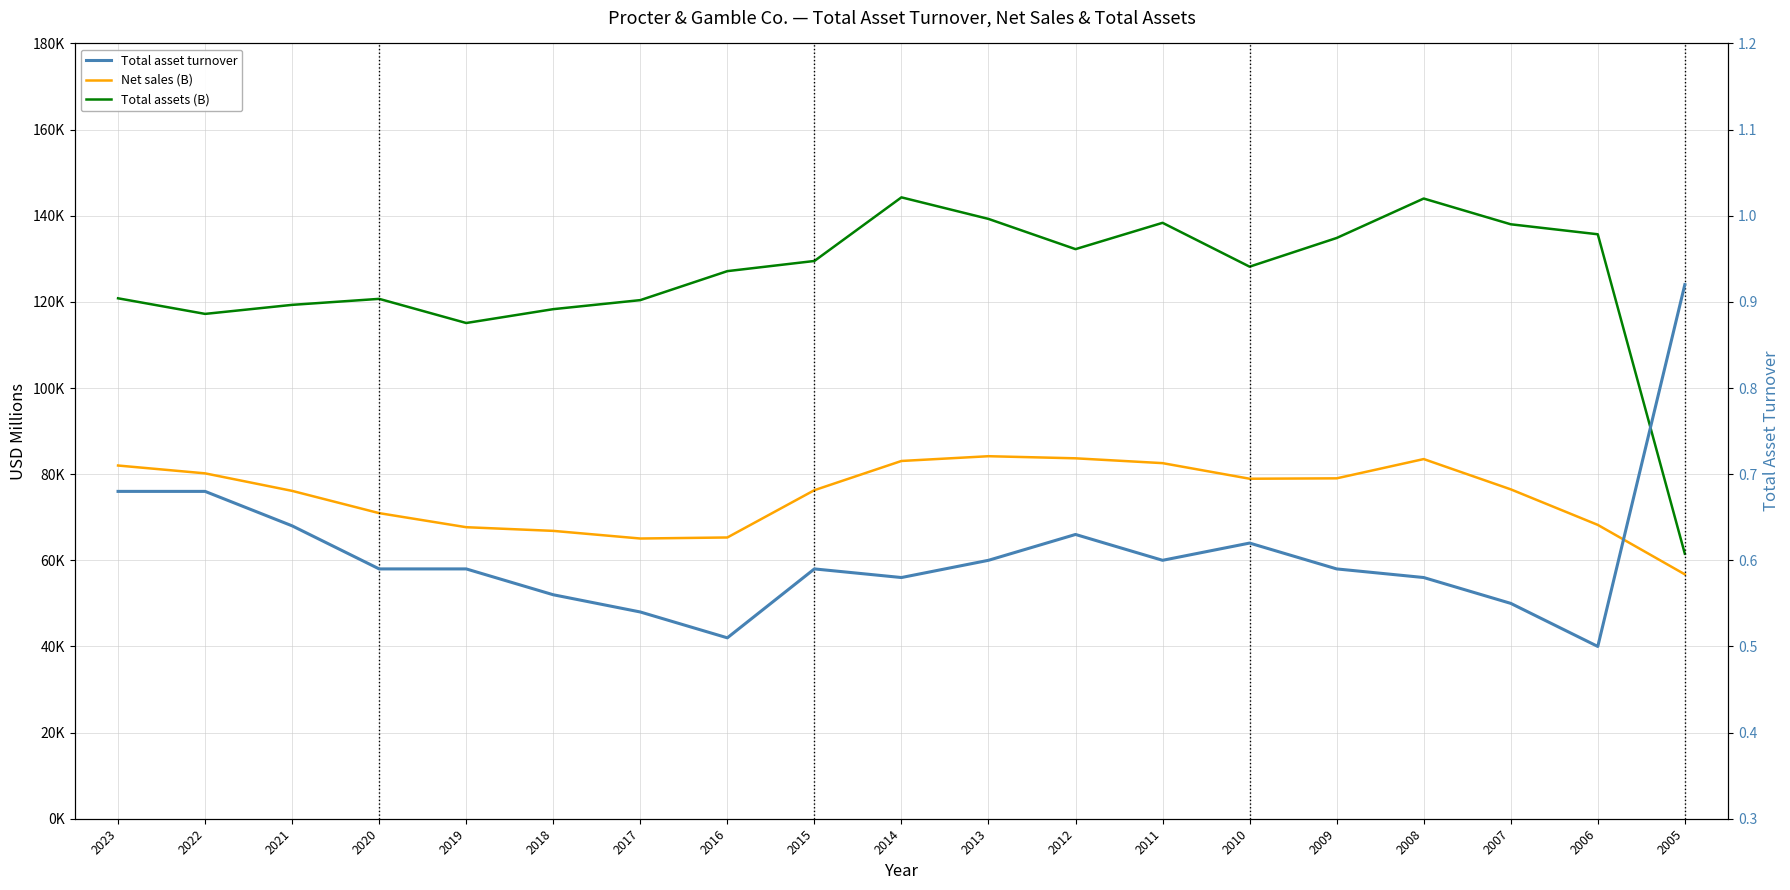

How many data points does each series have?

19